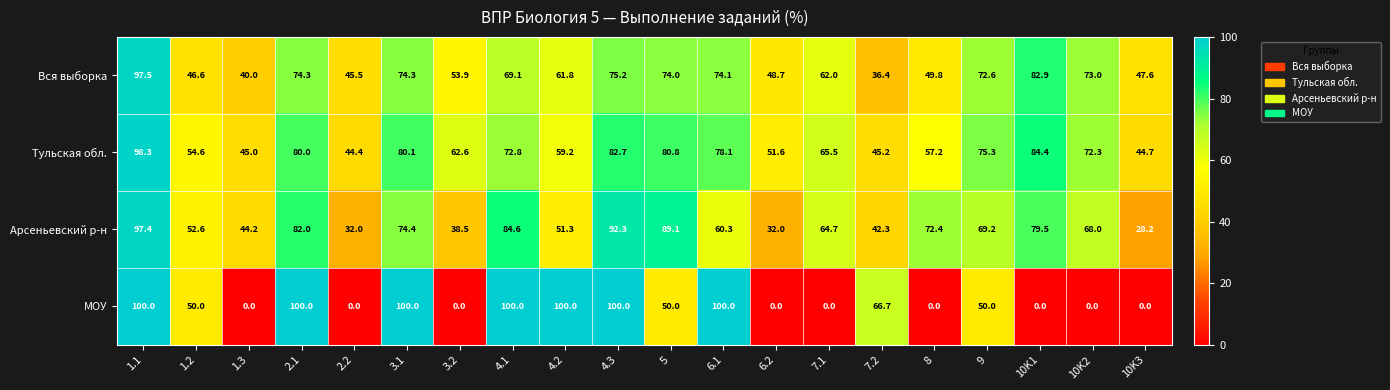

What is the total value across all series at 10K2?

213.3